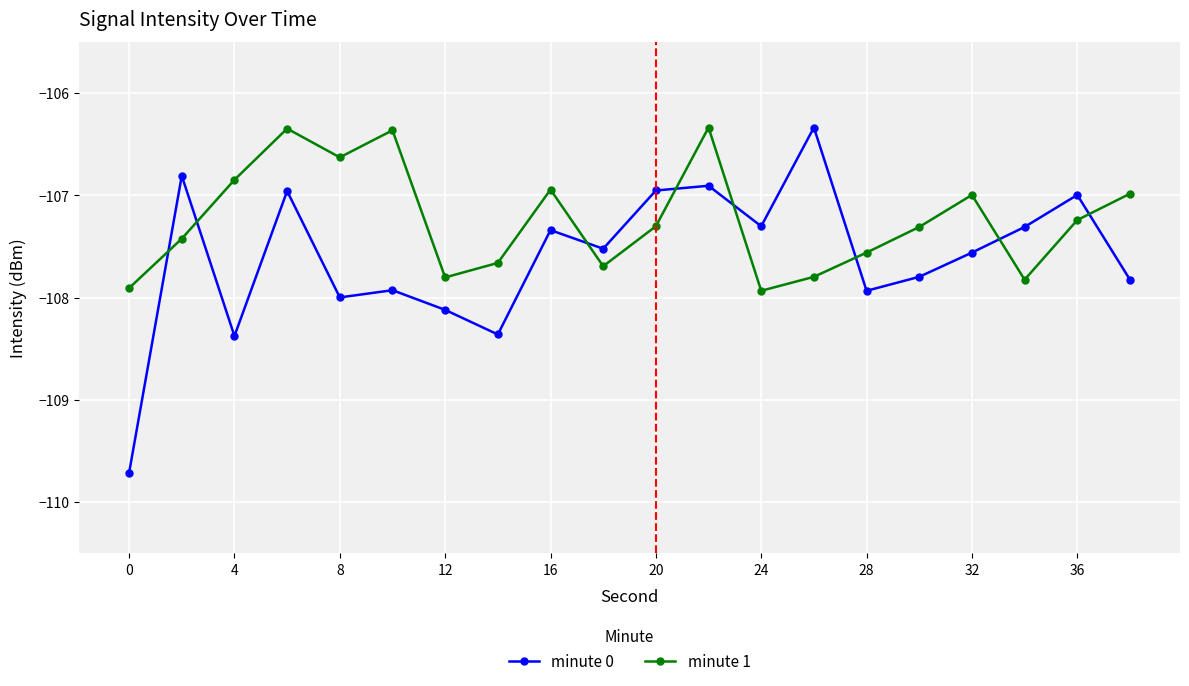

What is the value of the minute 1 point at the 19th from the left?

-107.2